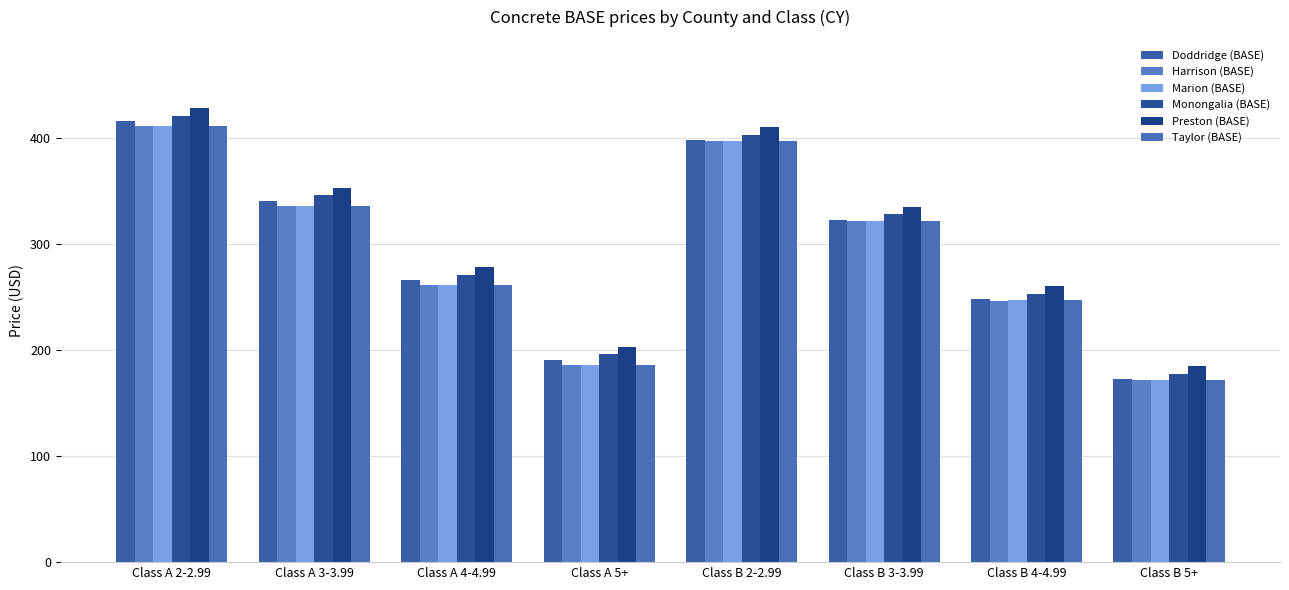

Rank the series at Class B 2-2.99 from lowest to highest value.

Harrison (BASE), Marion (BASE), Taylor (BASE), Doddridge (BASE), Monongalia (BASE), Preston (BASE)